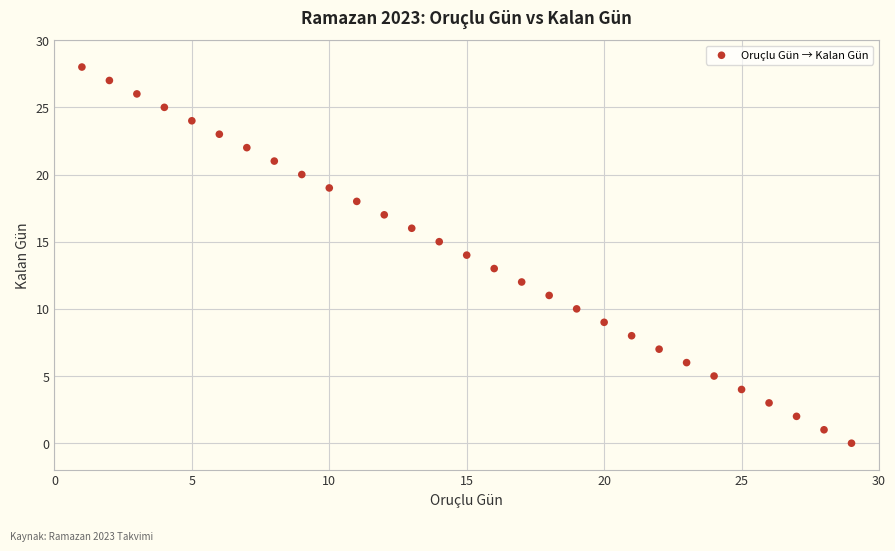

What is the range of Y values (max minus min)?

28